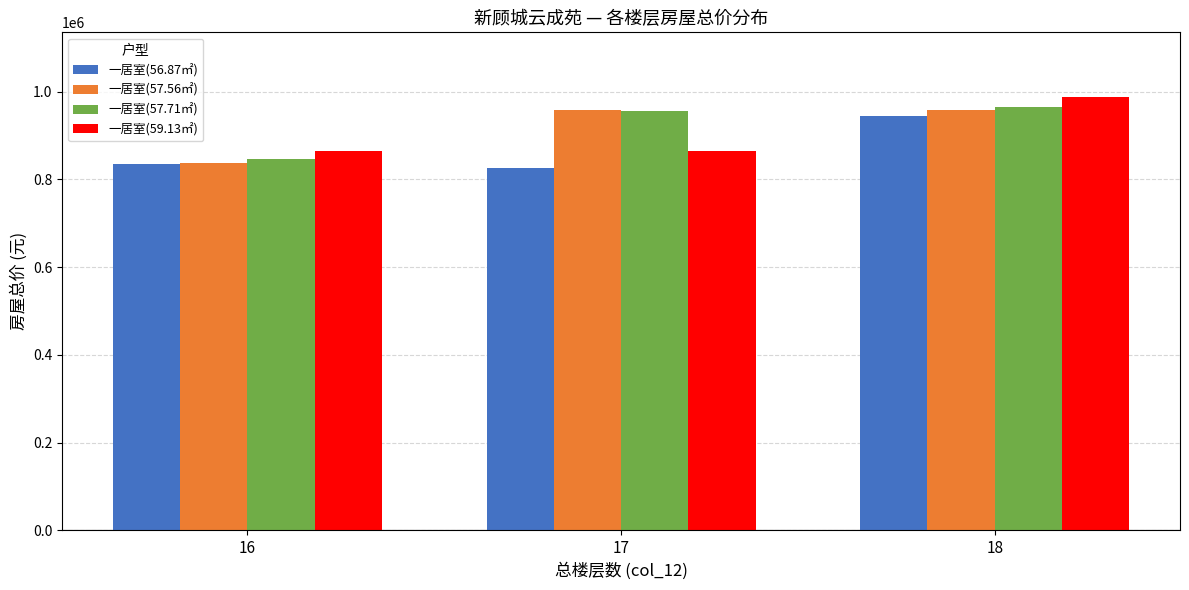

Where does the 一居室(57.71㎡) series first go above 955503?

17